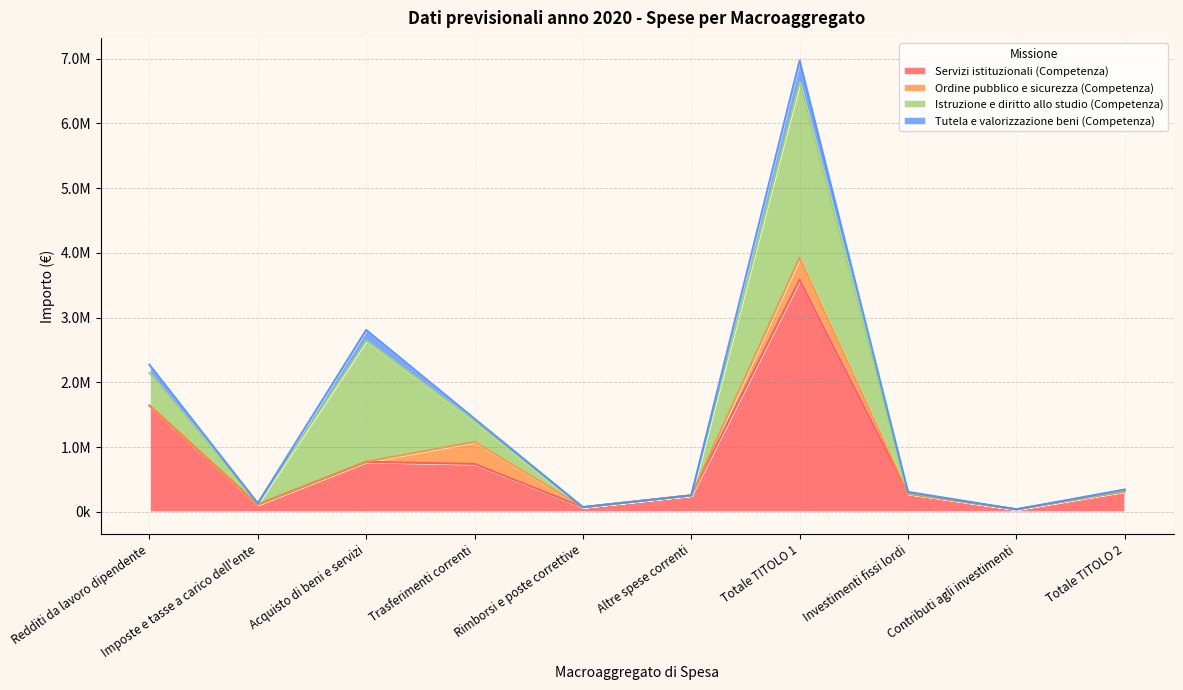

What are all the series names shown in the legend?

Servizi istituzionali (Competenza), Ordine pubblico e sicurezza (Competenza), Istruzione e diritto allo studio (Competenza), Tutela e valorizzazione beni (Competenza)